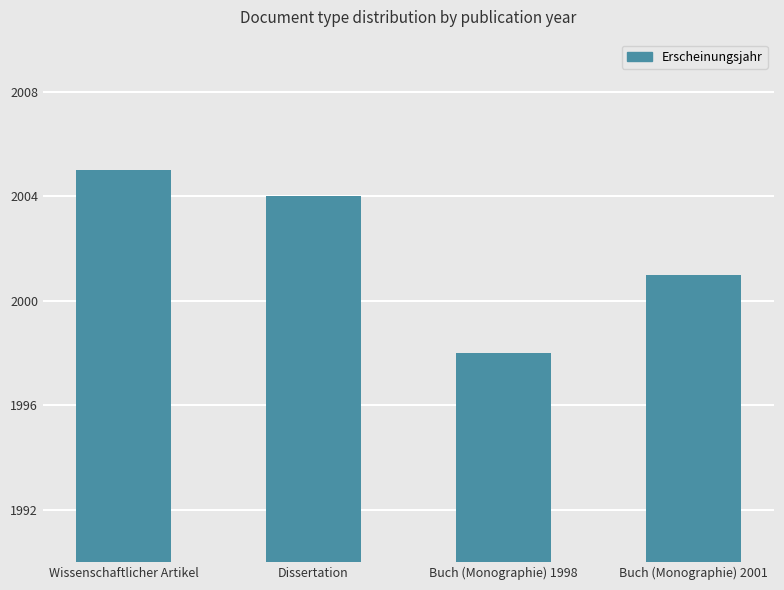

Count the values in the range 2001 to 2005.

3